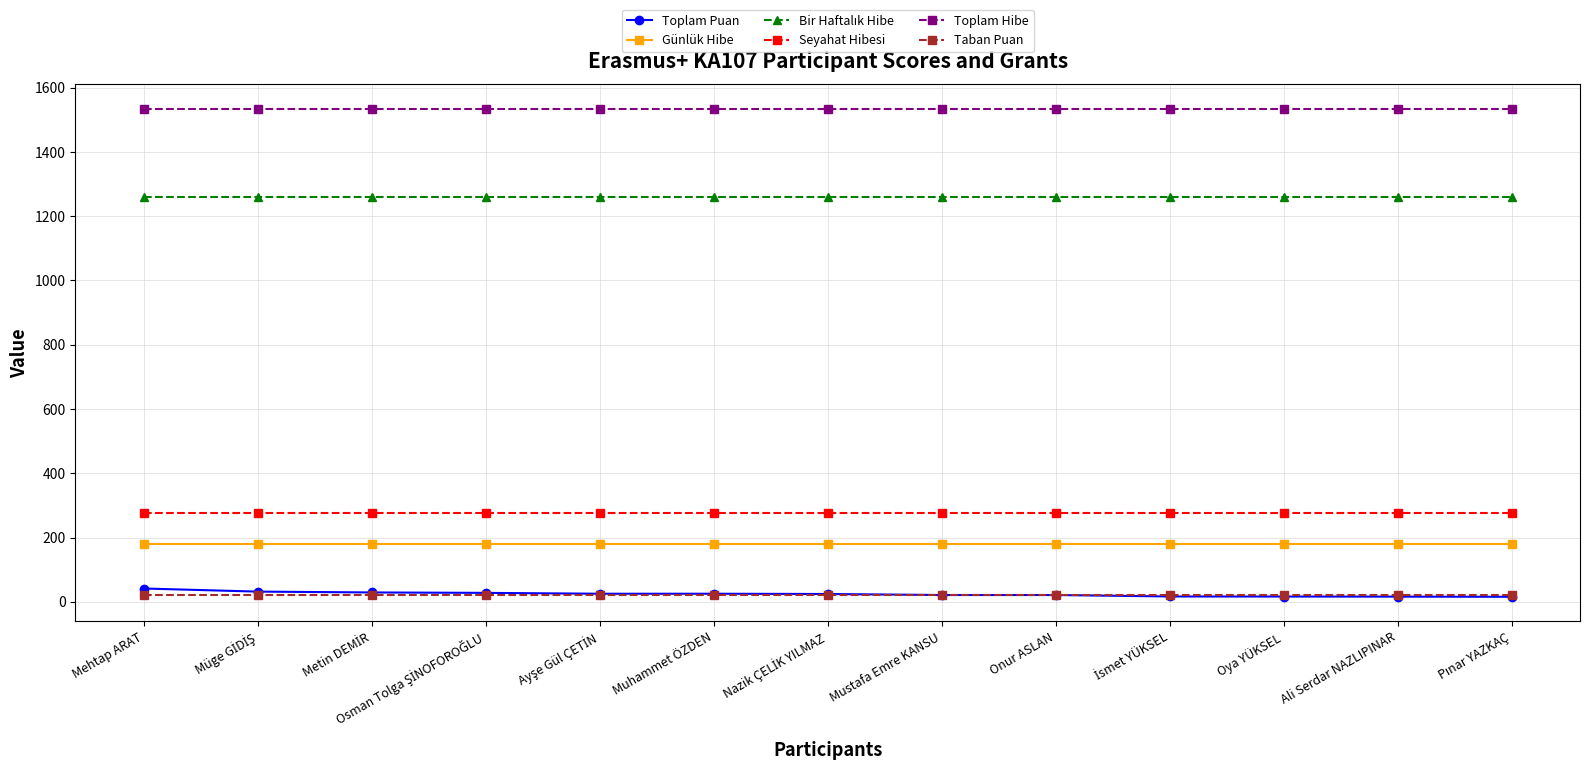

At how many categories does at least one series exceed 657?

13